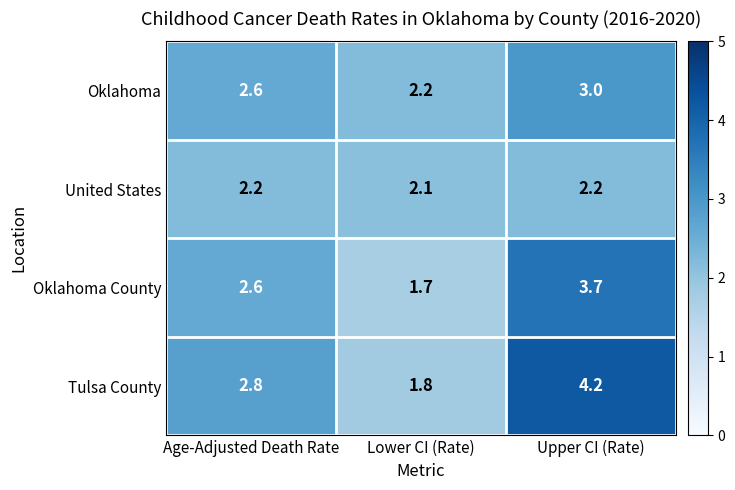

What is the total value across all series at Upper CI (Rate)?

13.1